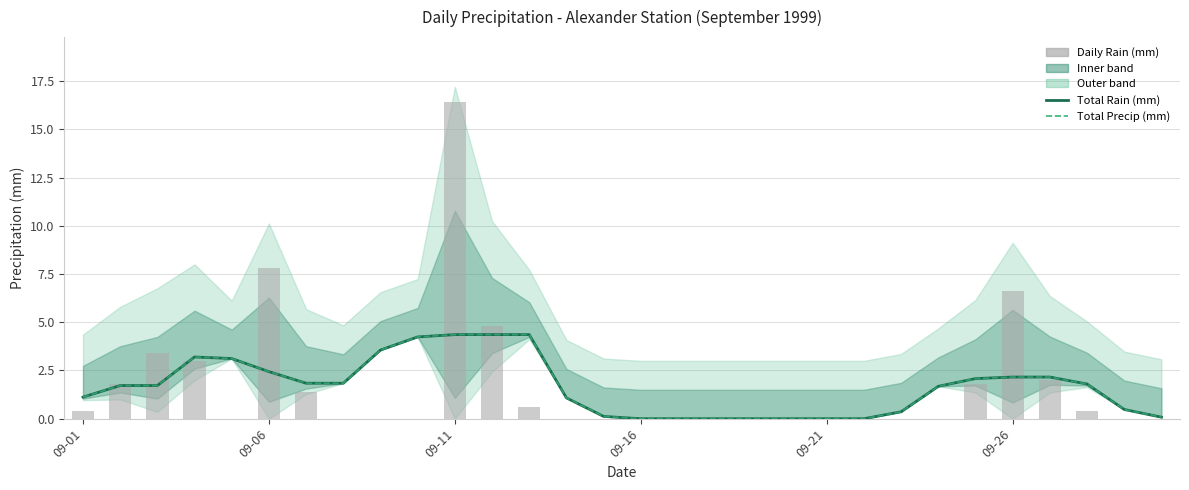

What is the highest value of the Total Rain (mm) series?

4.4